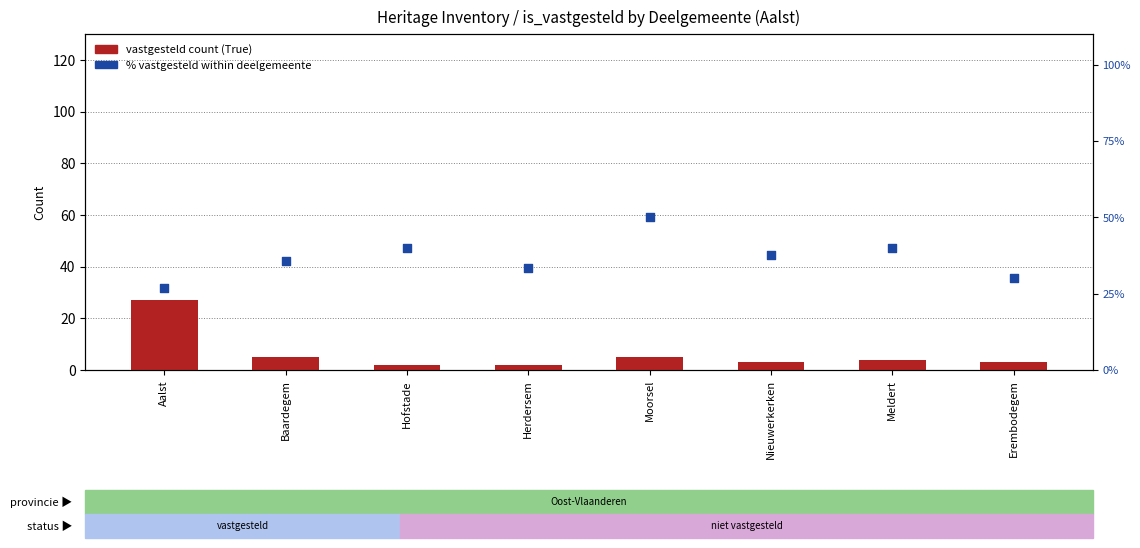

At which category is the sum across all series the highest?

Moorsel